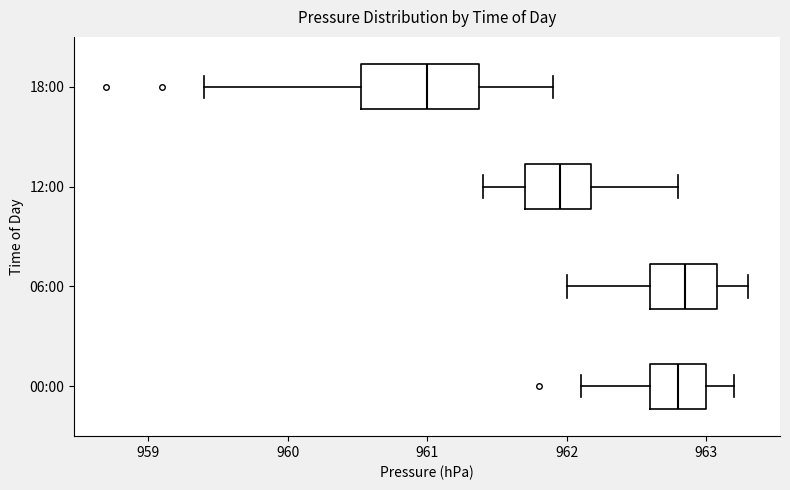

Reading bottom to top, transcribe this box plot: for each box, give where its median line is, the range the box spans, and where its two whiskers end, as read against the x-axis. The values are not printed on the chart, so give them approximately, as read against the axis.

00:00: median 962.8, box 962.6 to 963.0, whiskers 962.1 to 963.2
06:00: median 962.9, box 962.6 to 963.1, whiskers 962.0 to 963.3
12:00: median 962.0, box 961.7 to 962.2, whiskers 961.4 to 962.8
18:00: median 961.0, box 960.5 to 961.4, whiskers 959.4 to 961.9